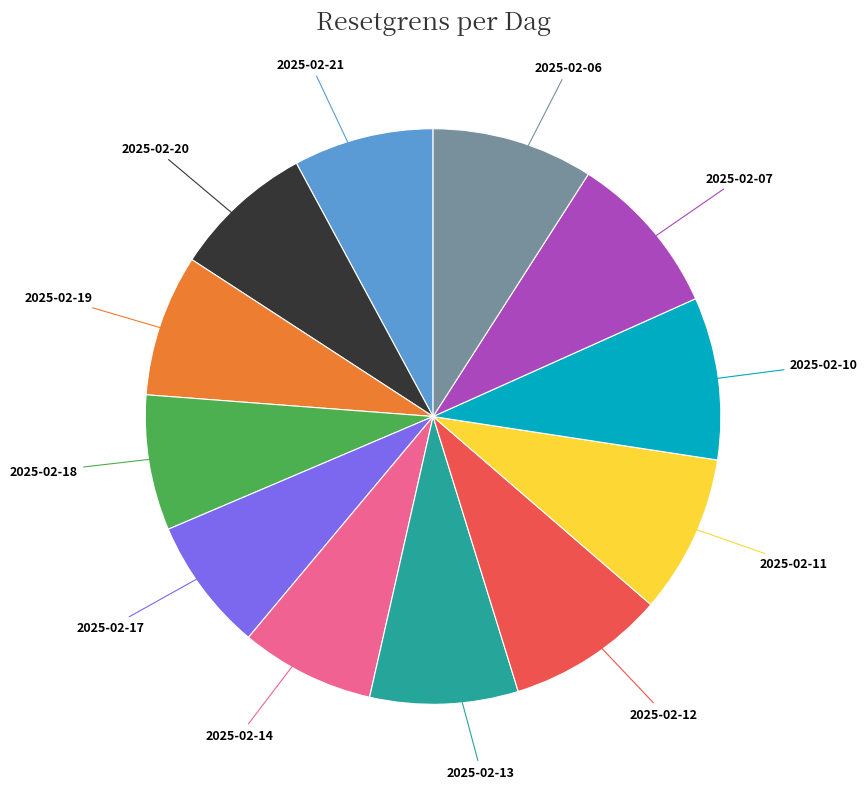

Is there a majority slice in this chart?

No